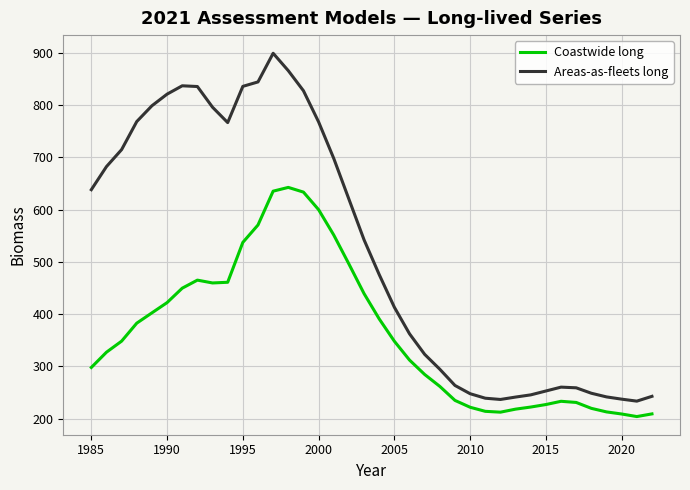

Which series has the largest range (max minus min)?

Areas-as-fleets long